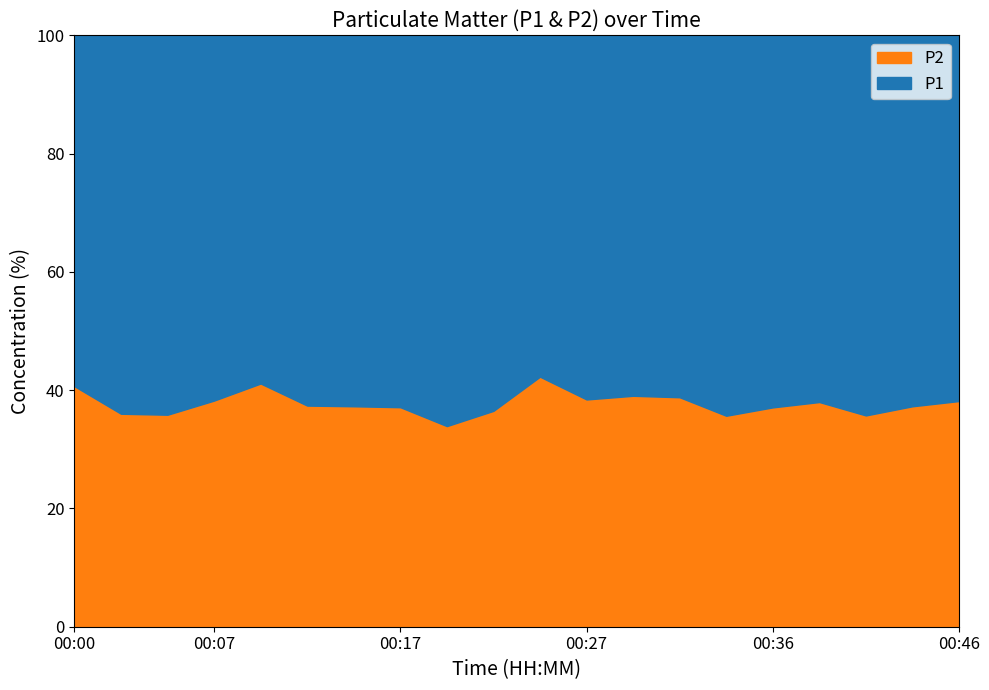

Rank the series at 00:10 from lowest to highest value.

P2, P1